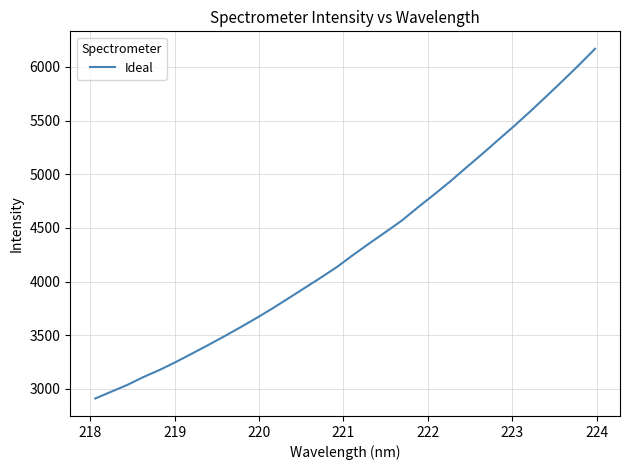

What is the difference between the maximum and minimum values?

3257.4